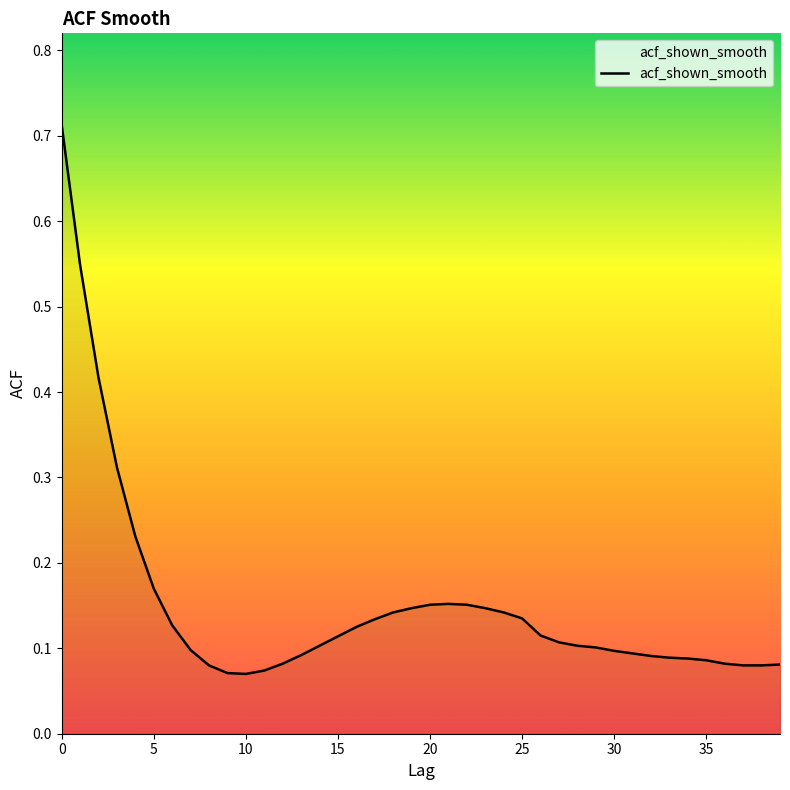

What is the difference between the maximum and minimum values?

0.6